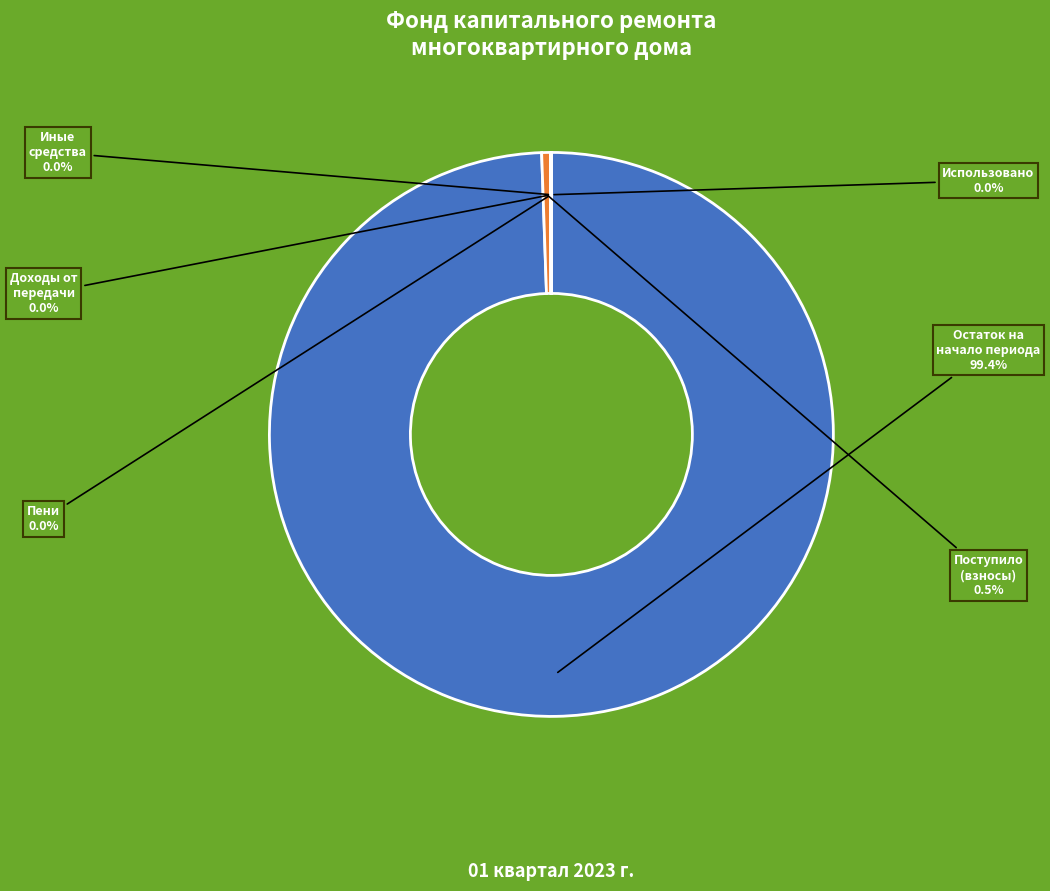

Is there a majority slice in this chart?

Yes